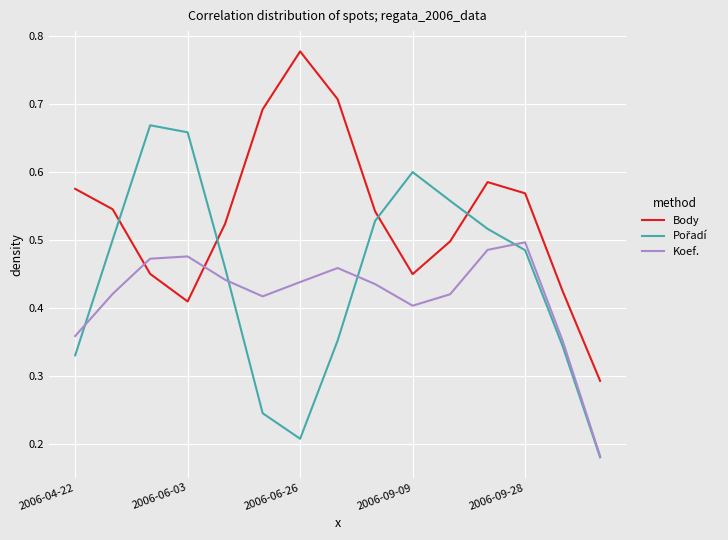

After their last crossing, which series has the higher values: Koef. or Body?

Body